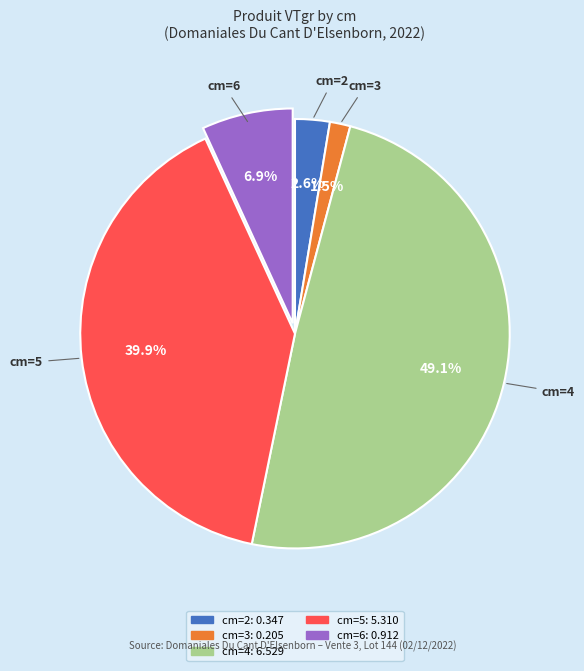

Is cm=4 the majority of the pie?

No